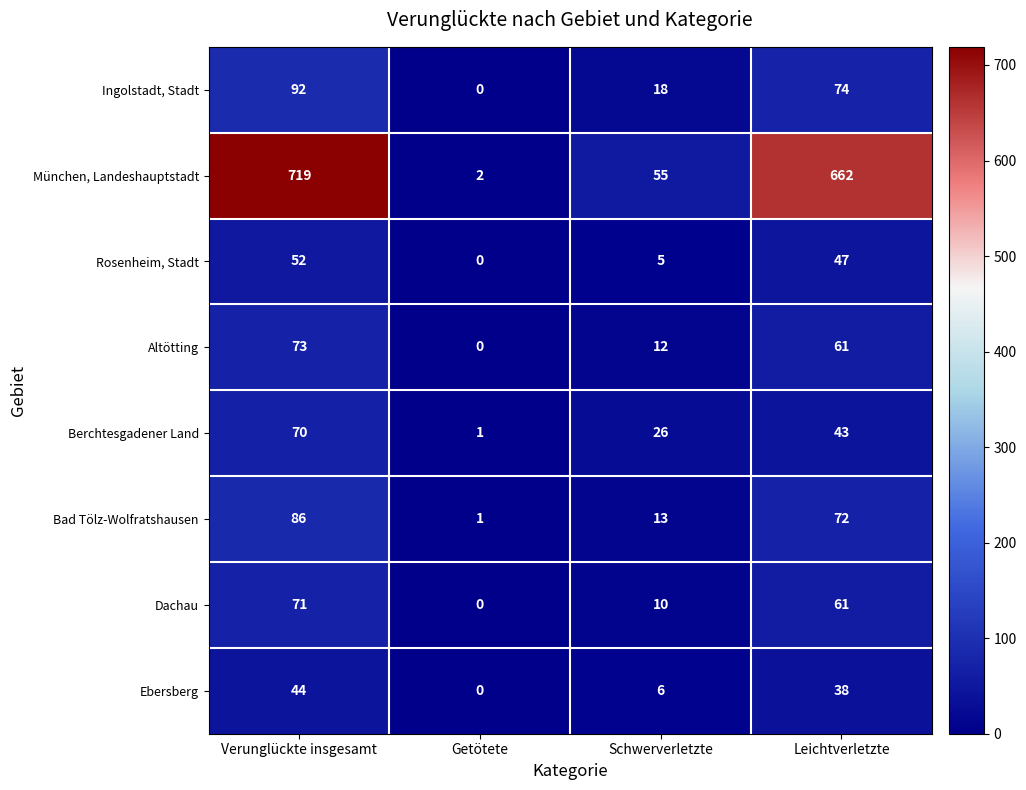

Which series has the largest total across all categories?

München, Landeshauptstadt